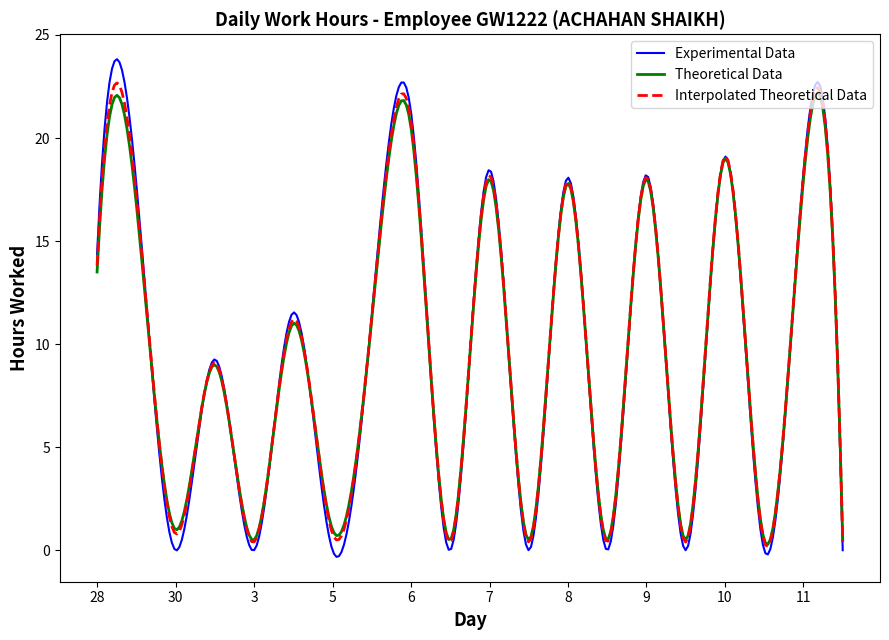

What is the maximum value shown in the chart?

23.8